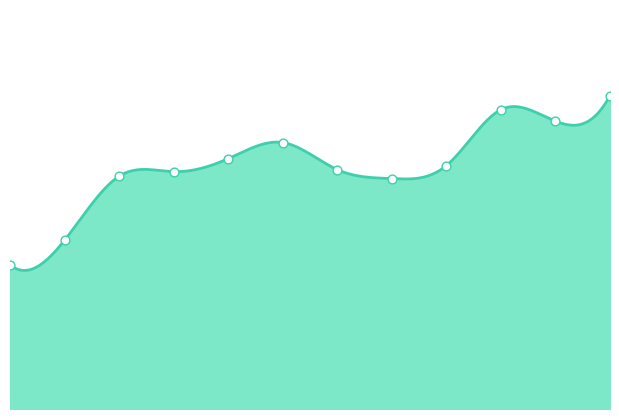

Which has a higher value, 2010-07 or 2008-10?

2010-07